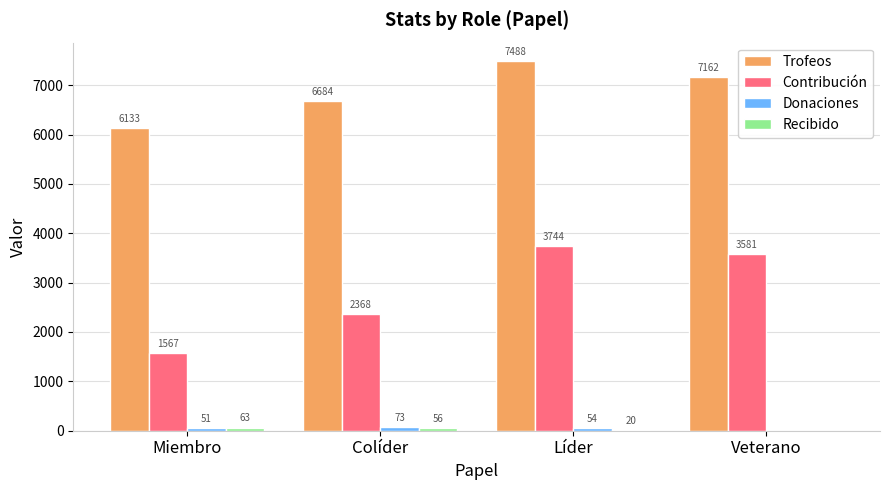

The value of Contribución at Miembro is 539. True or false?

False